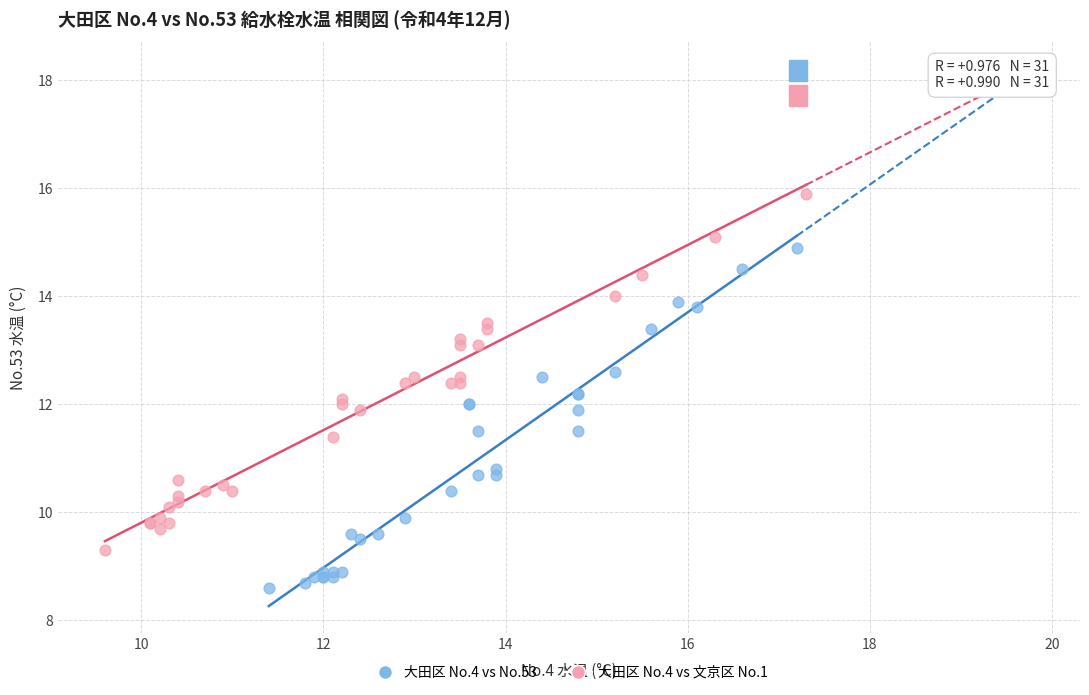

What are all the series names shown in the legend?

大田区 No.4 vs No.53, 大田区 No.4 vs 文京区 No.1